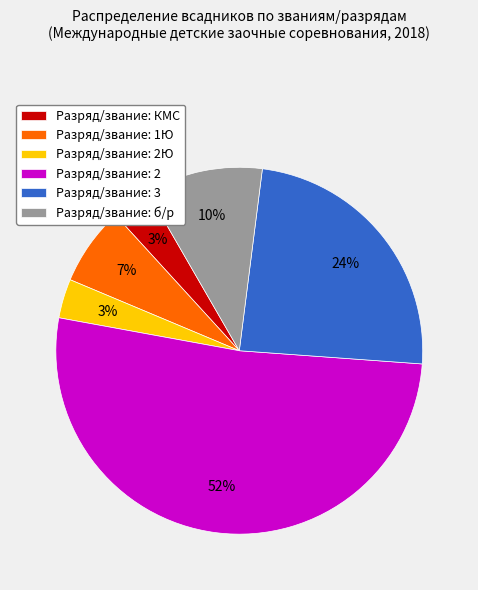

What is the largest slice in the pie chart?

Разряд/звание: 2